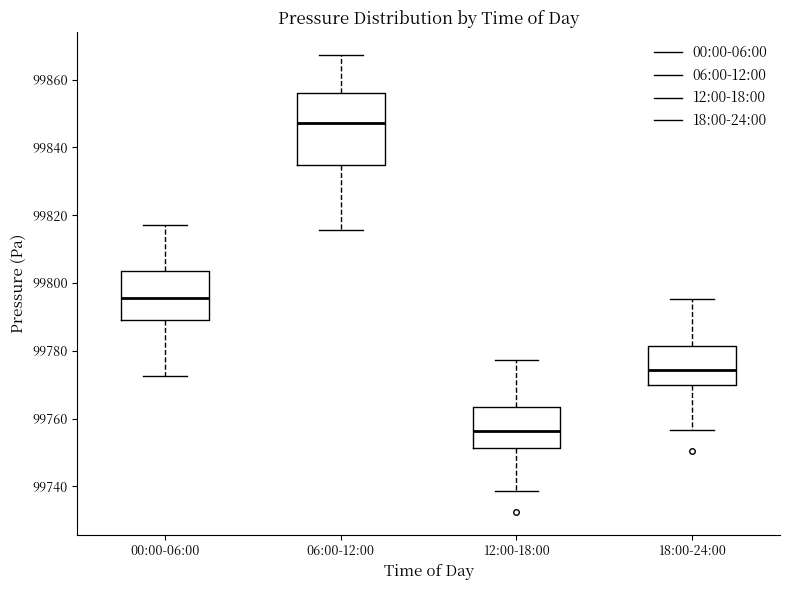

Reading left to right, transcribe this box plot: for each box, give where its median line is, the range the box spans, and where its two whiskers end, as read against the y-axis. The values are not printed on the chart, so give them approximately, as read against the axis.

00:00-06:00: median 99796, box 99790 to 99804, whiskers 99772 to 99818
06:00-12:00: median 99848, box 99834 to 99856, whiskers 99816 to 99868
12:00-18:00: median 99756, box 99752 to 99764, whiskers 99738 to 99778
18:00-24:00: median 99774, box 99770 to 99782, whiskers 99756 to 99796